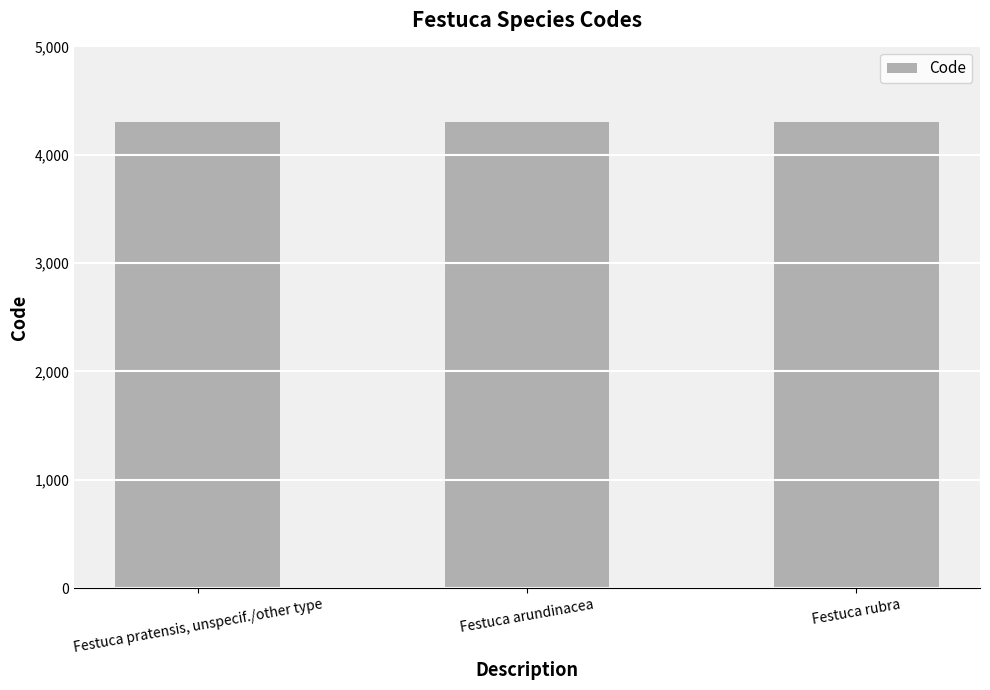

The value at Festuca pratensis, unspecif./other type is 5846. True or false?

False